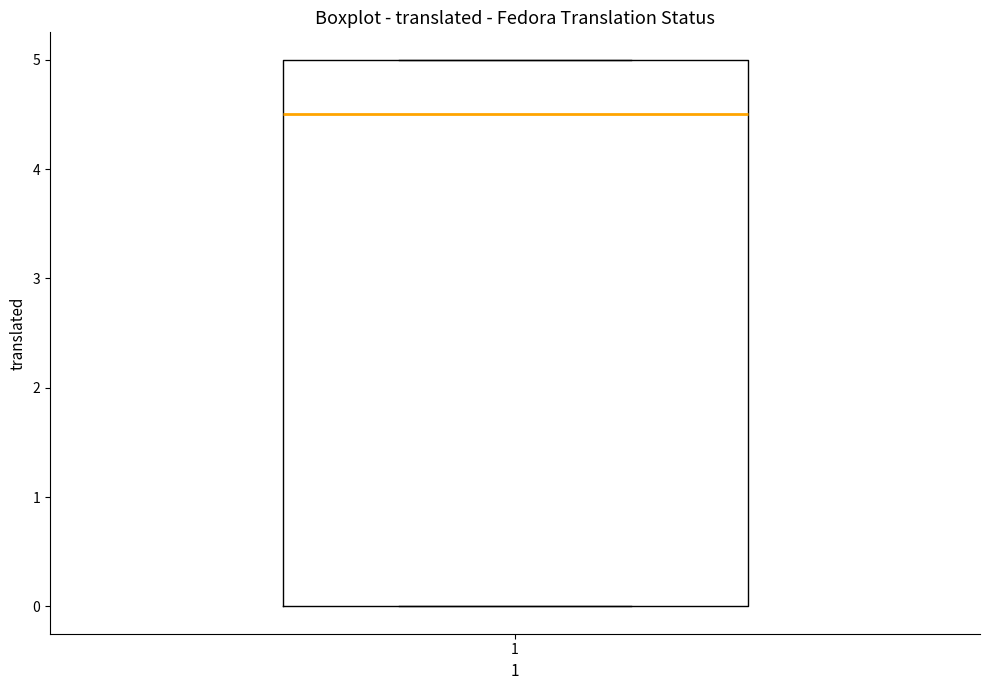

Where is the lower edge of the box at x = 1 on the y-axis? The values are not printed on the chart, so give them approximately, as read against the axis.

0.0